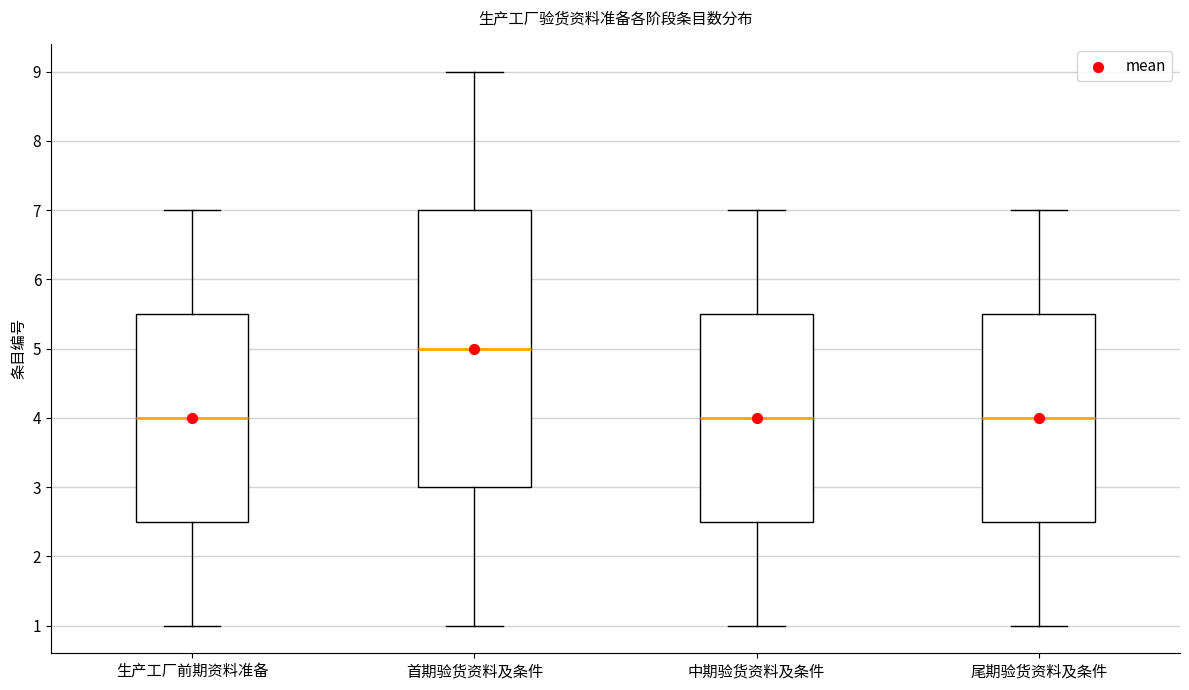

Reading left to right, transcribe this box plot: for each box, give where its median line is, the range the box spans, and where its two whiskers end, as read against the y-axis. The values are not printed on the chart, so give them approximately, as read against the axis.

生产工厂前期资料准备: median 4.0, box 2.5 to 5.5, whiskers 1.0 to 7.0
首期验货资料及条件: median 5.0, box 3.0 to 7.0, whiskers 1.0 to 9.0
中期验货资料及条件: median 4.0, box 2.5 to 5.5, whiskers 1.0 to 7.0
尾期验货资料及条件: median 4.0, box 2.5 to 5.5, whiskers 1.0 to 7.0